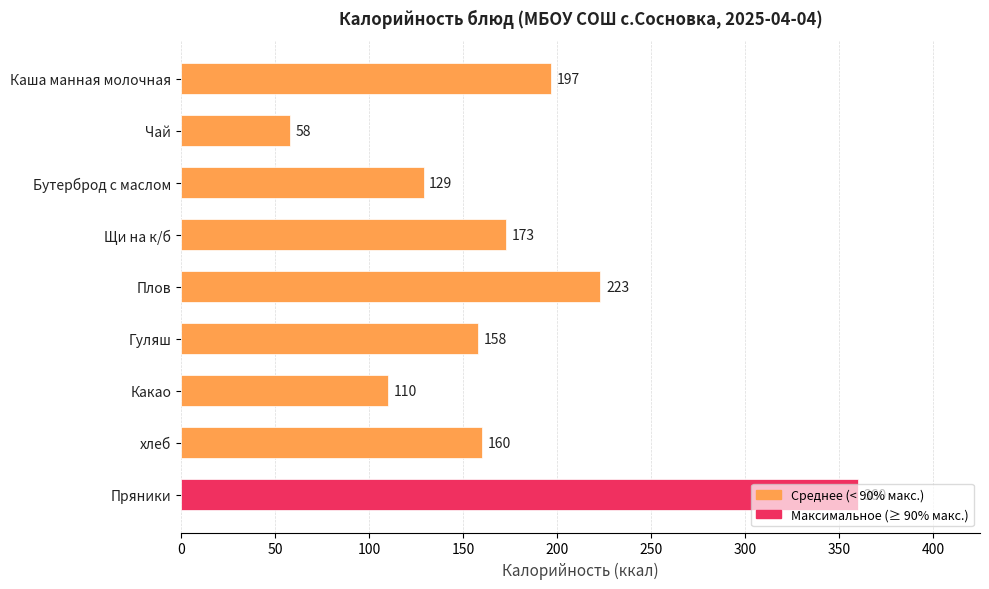

Which category has the highest value across all series?

Пряники